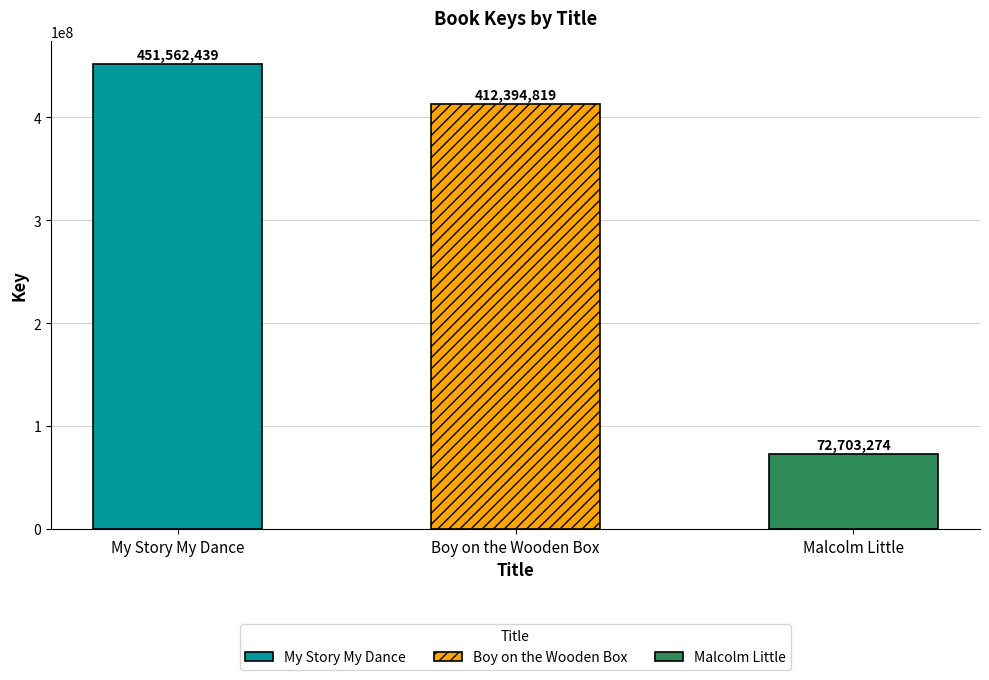

Which label corresponds to the largest value in the chart?

My Story My Dance